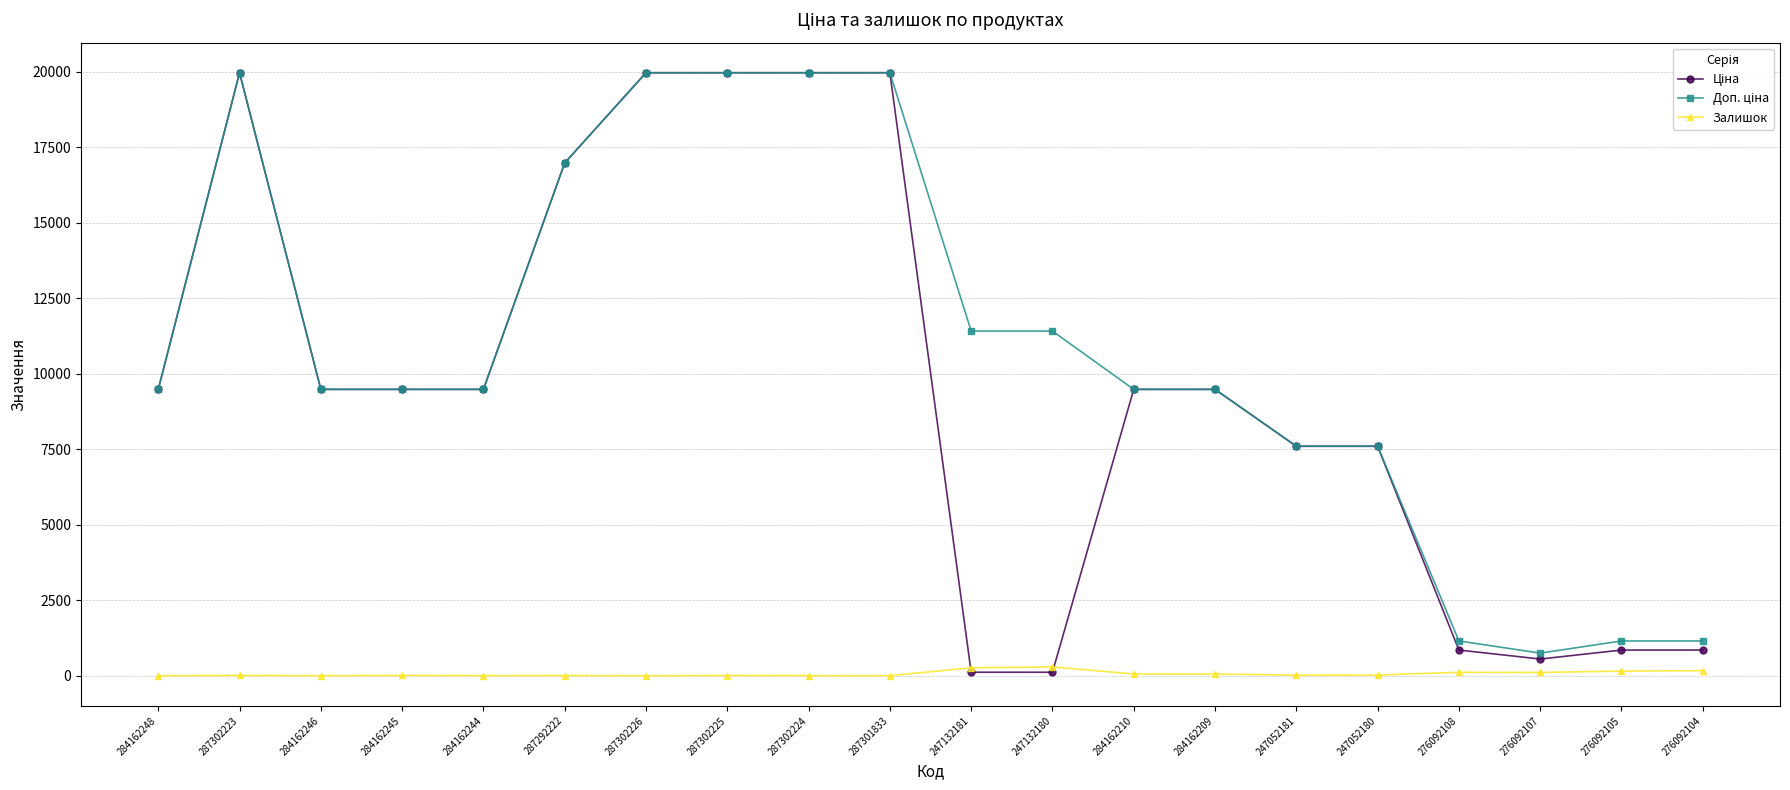

What is the label of the 15th point from the left?

247052181